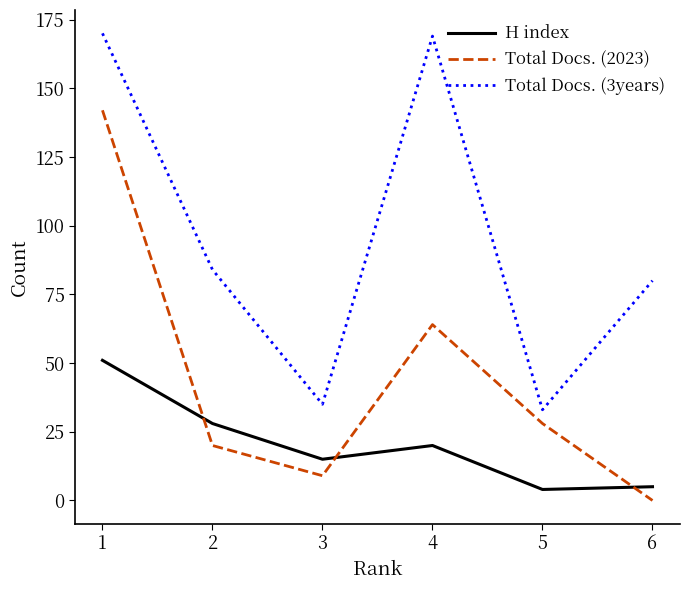

What is the difference between the second highest and second lowest values in the Total Docs. (3years) series?

134